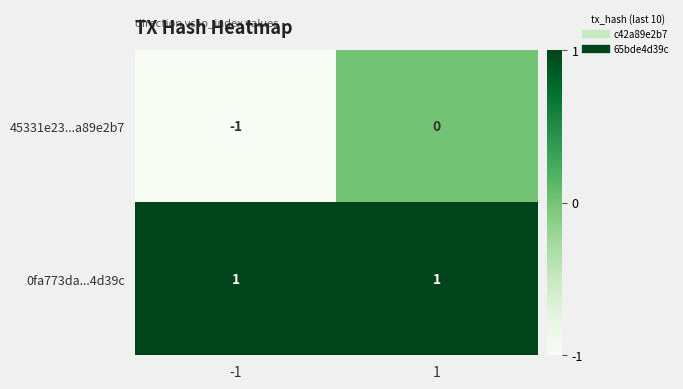

Which series has the largest total across all categories?

0fa773da...4d39c